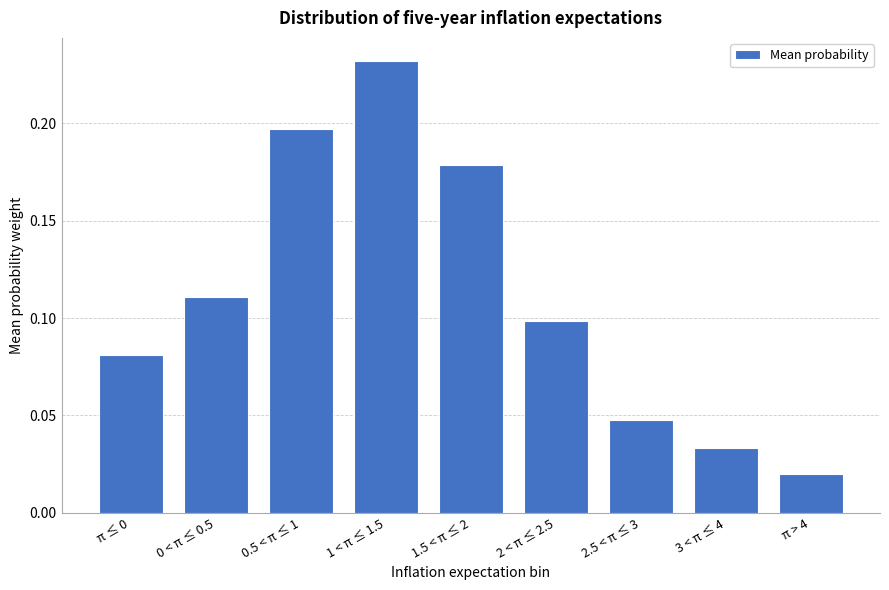

What position from the left is π > 4?

9